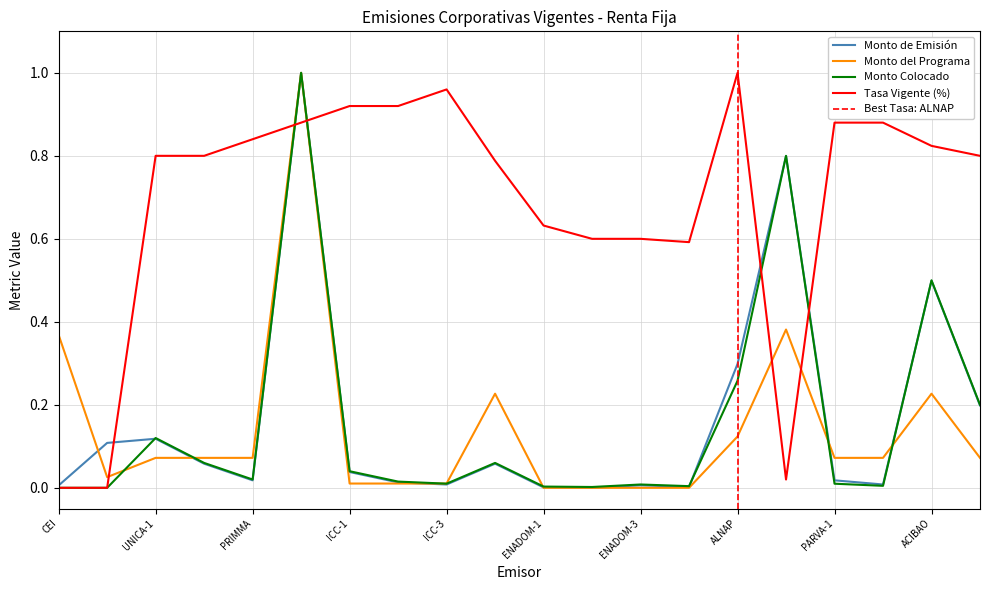

Rank the categories by Tasa Vigente (%) value from highest to lowest.

ALNAP, ICC-3, ICC-1, ICC-2, APAP, PARVA-1, PARVA-2, PRIMMA, ACIBAO, UNICA-1, UNICA-2, BSANTACR, BPOPULAR, ENADOM-1, ENADOM-2, ENADOM-3, ENADOM-4, UNICA-3, CEI, PROMERIC